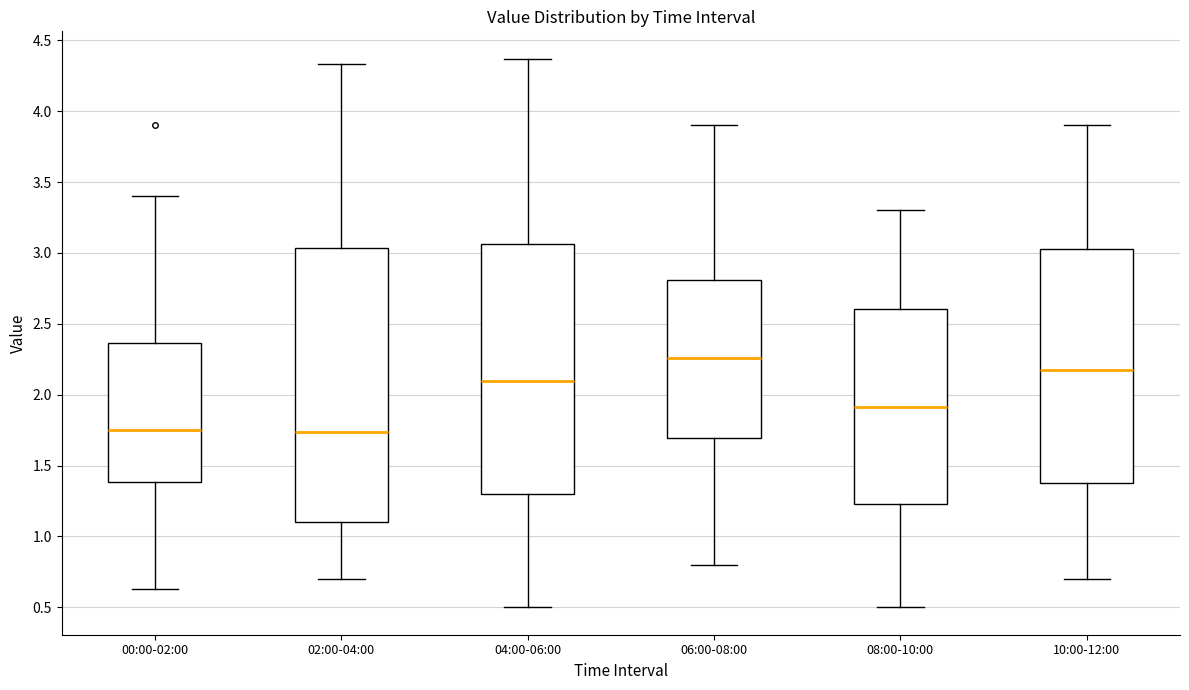

Which box's median line is the highest?

06:00-08:00